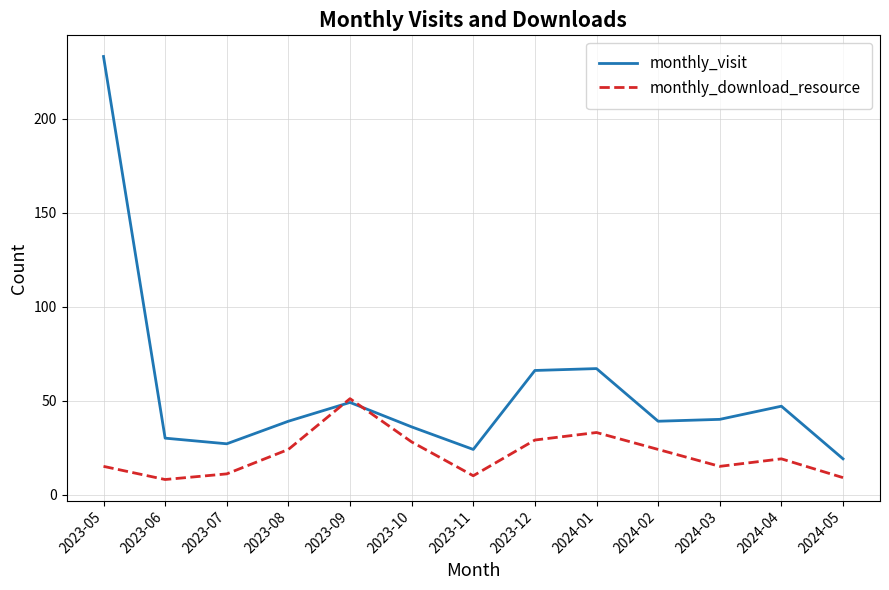

Reading left to right, extract all data points from this chart.

monthly_visit: 2023-05=233	2023-06=30	2023-07=27	2023-08=39	2023-09=49	2023-10=36	2023-11=24	2023-12=66	2024-01=67	2024-02=39	2024-03=40	2024-04=47	2024-05=19
monthly_download_resource: 2023-05=15	2023-06=8	2023-07=11	2023-08=24	2023-09=51	2023-10=28	2023-11=10	2023-12=29	2024-01=33	2024-02=24	2024-03=15	2024-04=19	2024-05=9